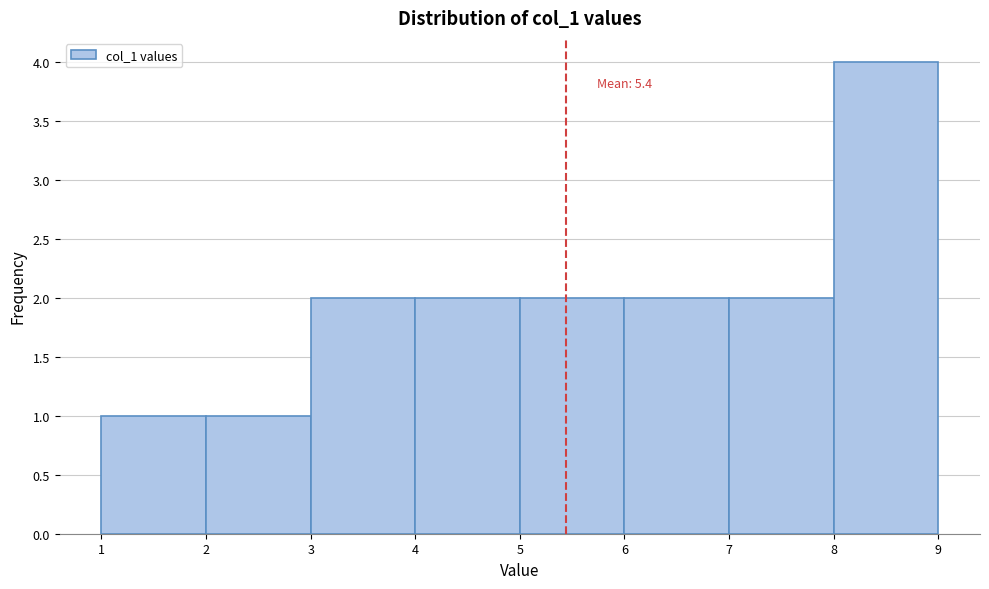

Which range on the x-axis has the tallest bar?

8 to 9